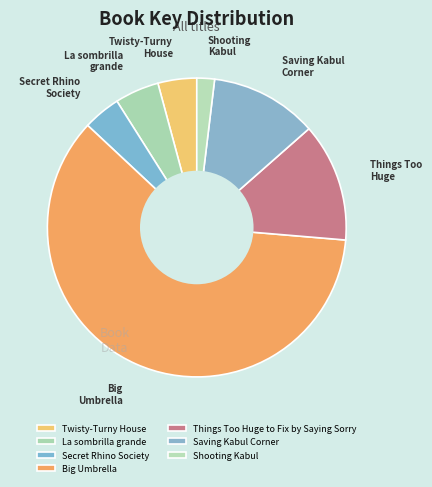

Does Big Umbrella represent more than half of the total?

Yes